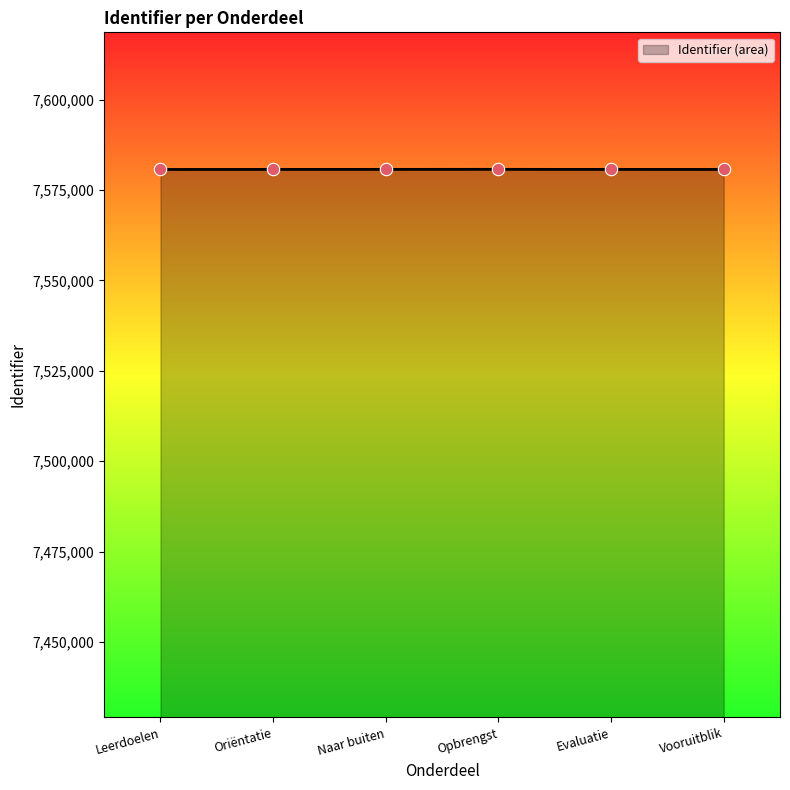

What is the change in value from Oriëntatie to Naar buiten?

+1